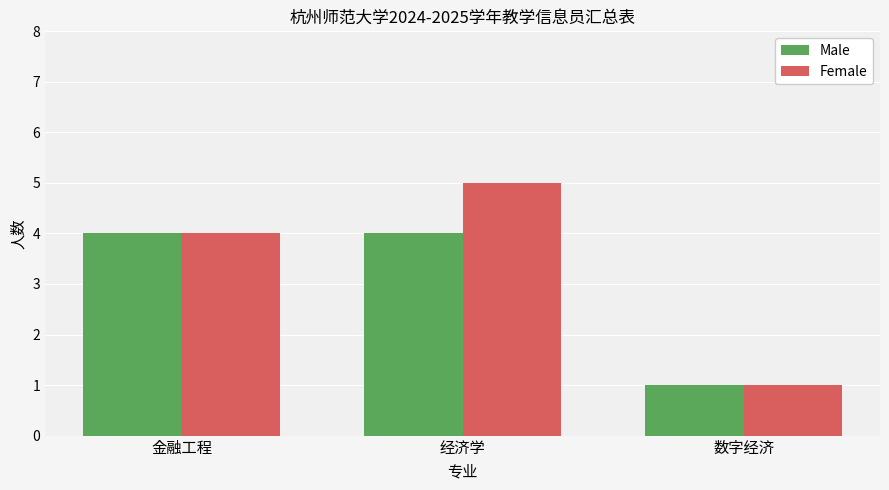

Which series has the widest spread of values?

Female